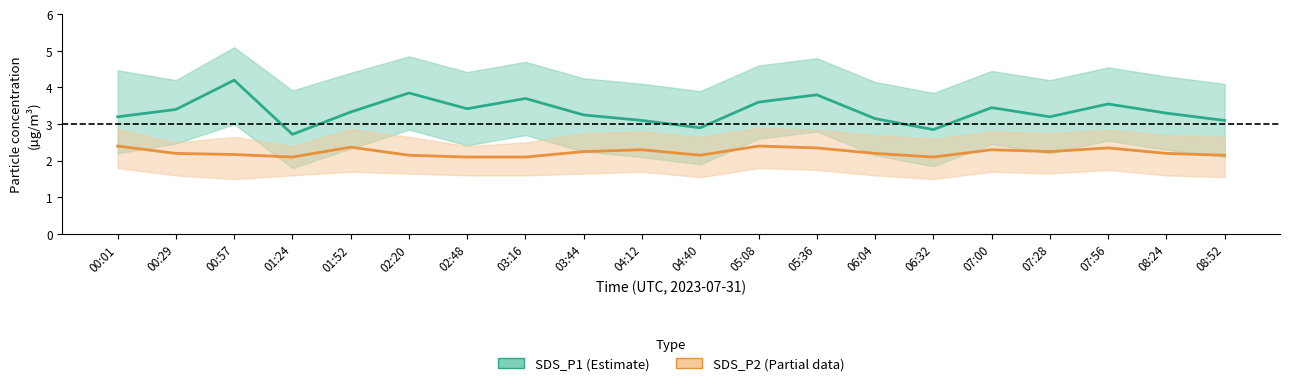

Between 00:01 and 01:24, which series saw the biggest shift?

SDS_P1